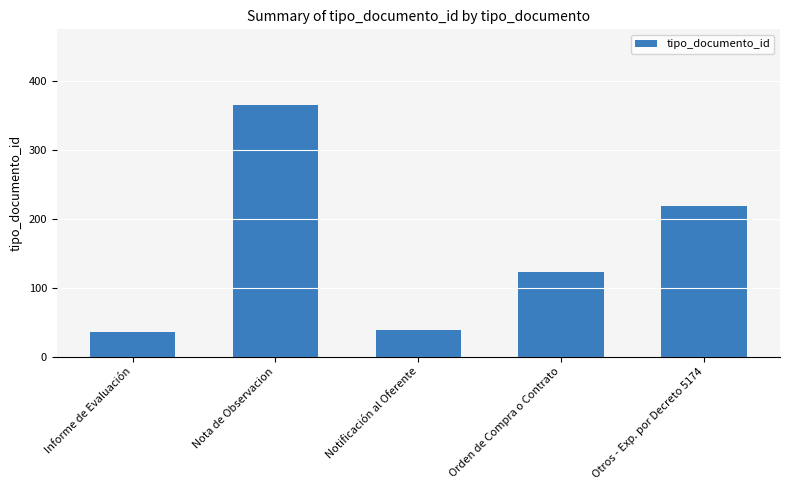

Which label corresponds to the largest value in the chart?

Nota de Observacion